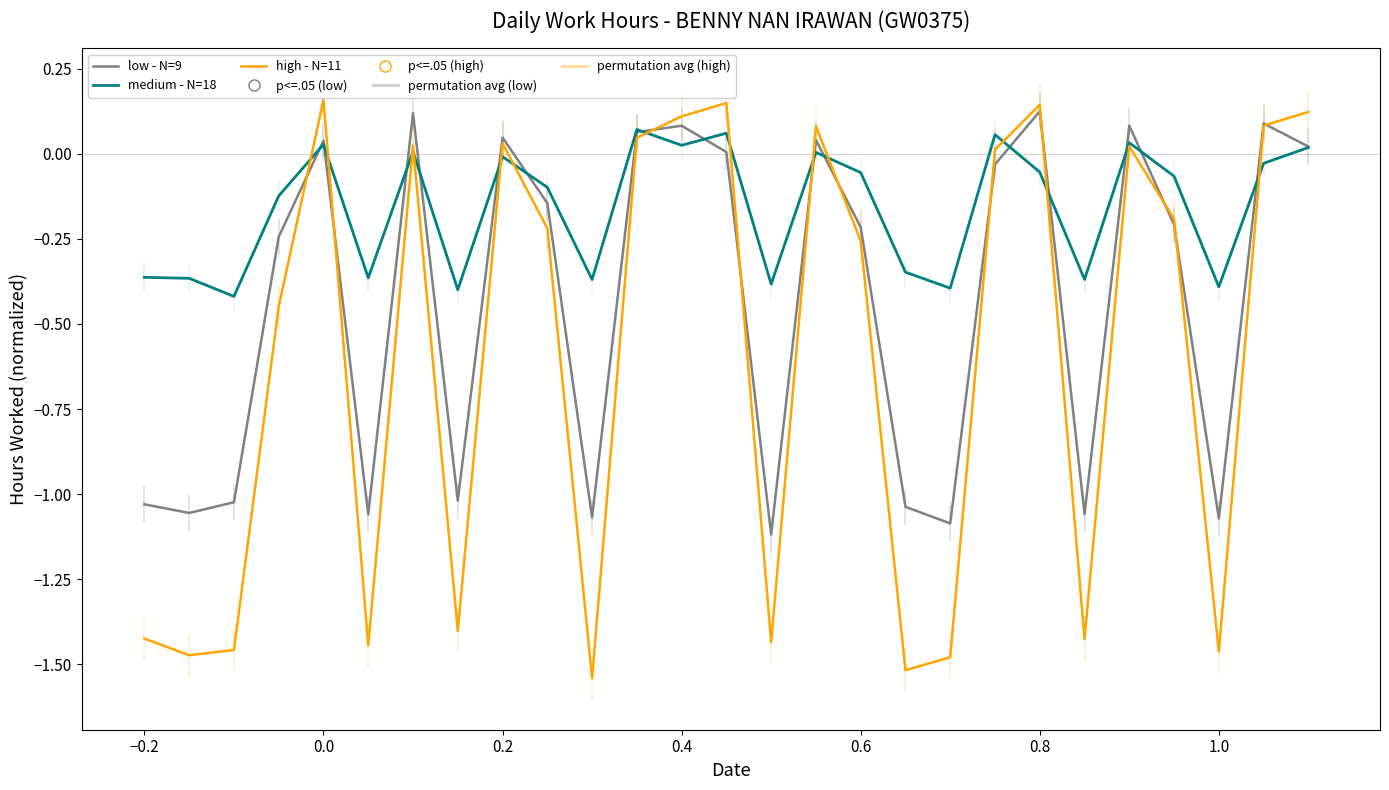

Which series has the largest total across all categories?

medium - N=18